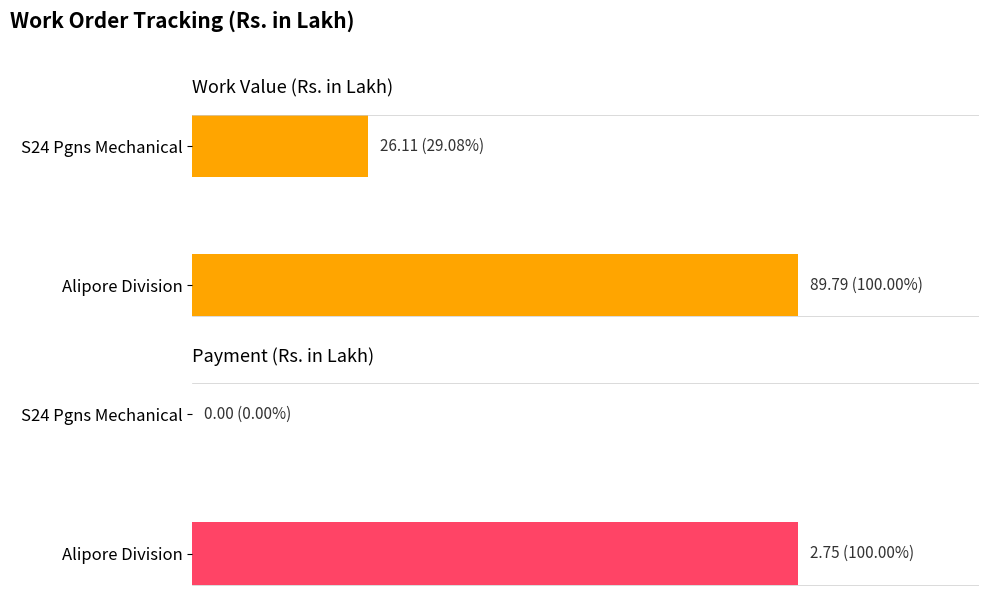

What is the total value across all series at S24 Pgns Mechanical?

26.1